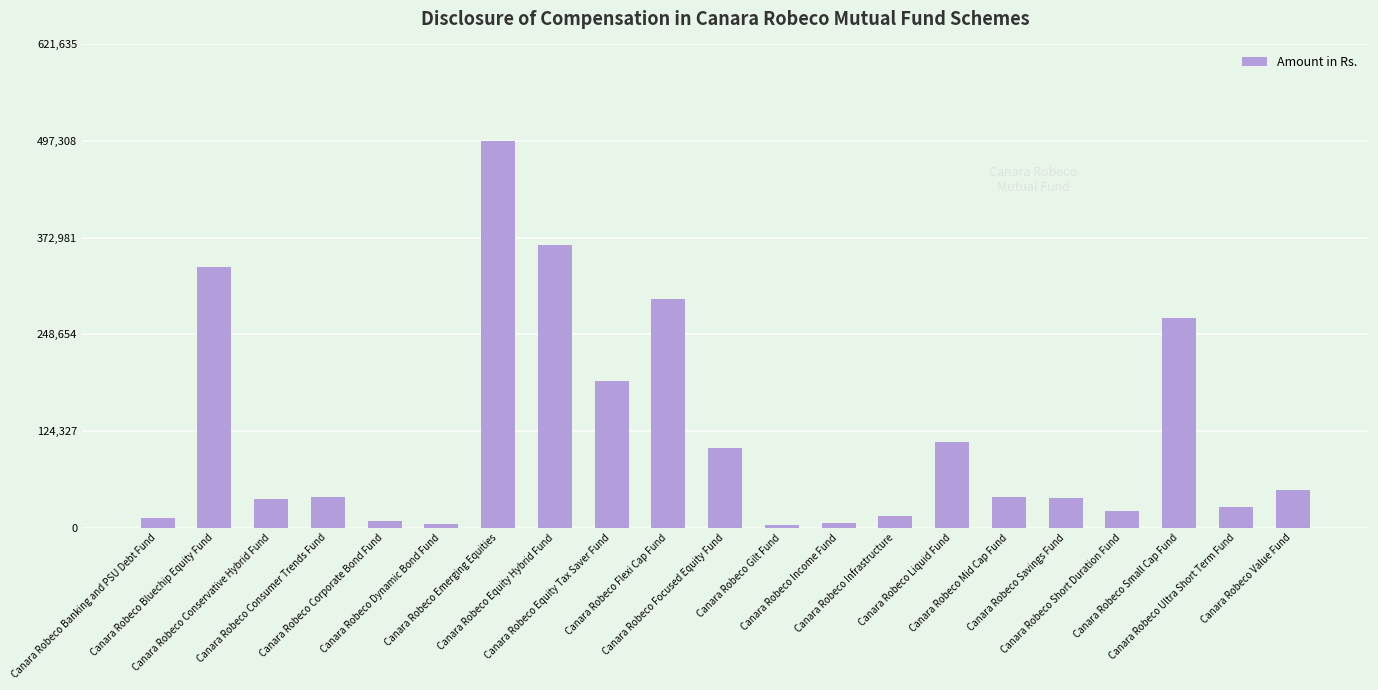

What is the change in value from Canara Robeco Bluechip Equity Fund to Canara Robeco Gilt Fund?

-331731